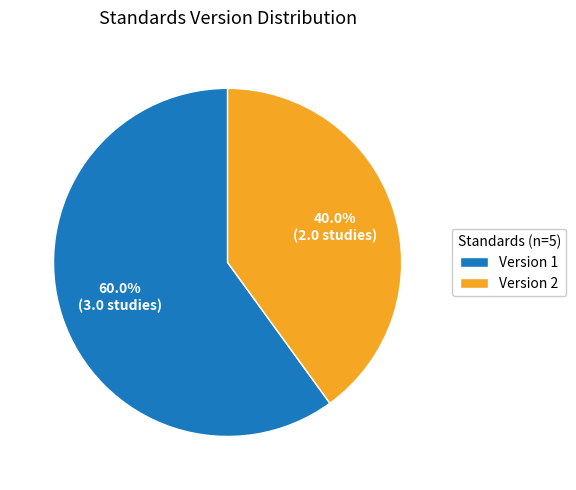

Which has a higher value, Version 2 or Version 1?

Version 1